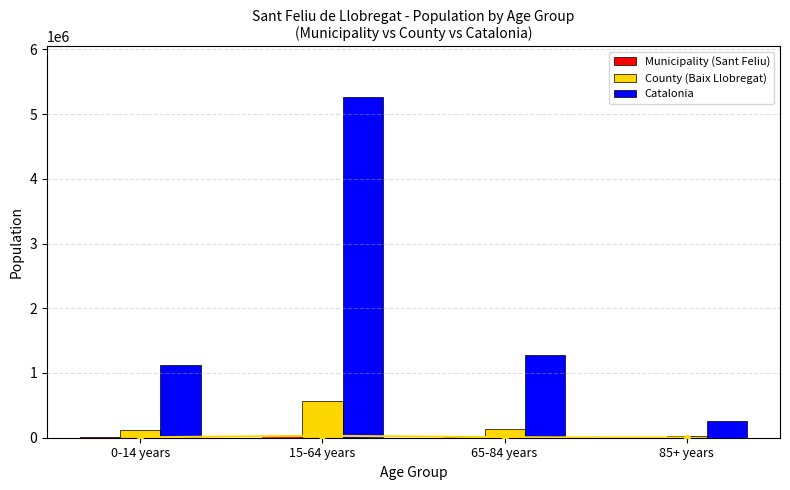

True or false: Catalonia has a value of 375072 at 85+ years.

False